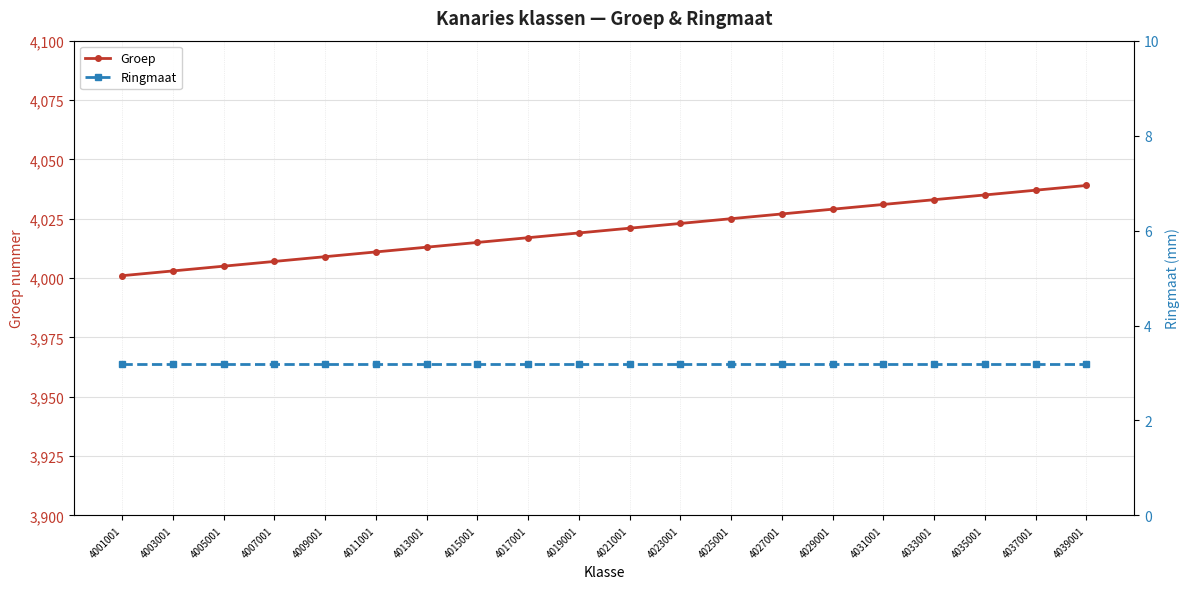

True or false: Ringmaat and Groep cross at least once.

False